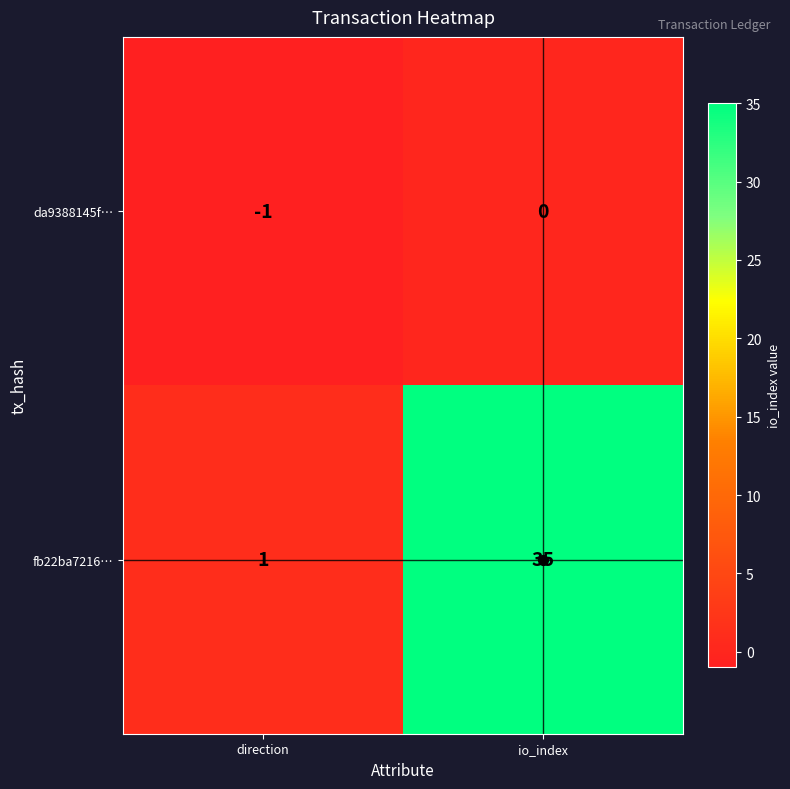

At which category is the sum across all series the highest?

io_index